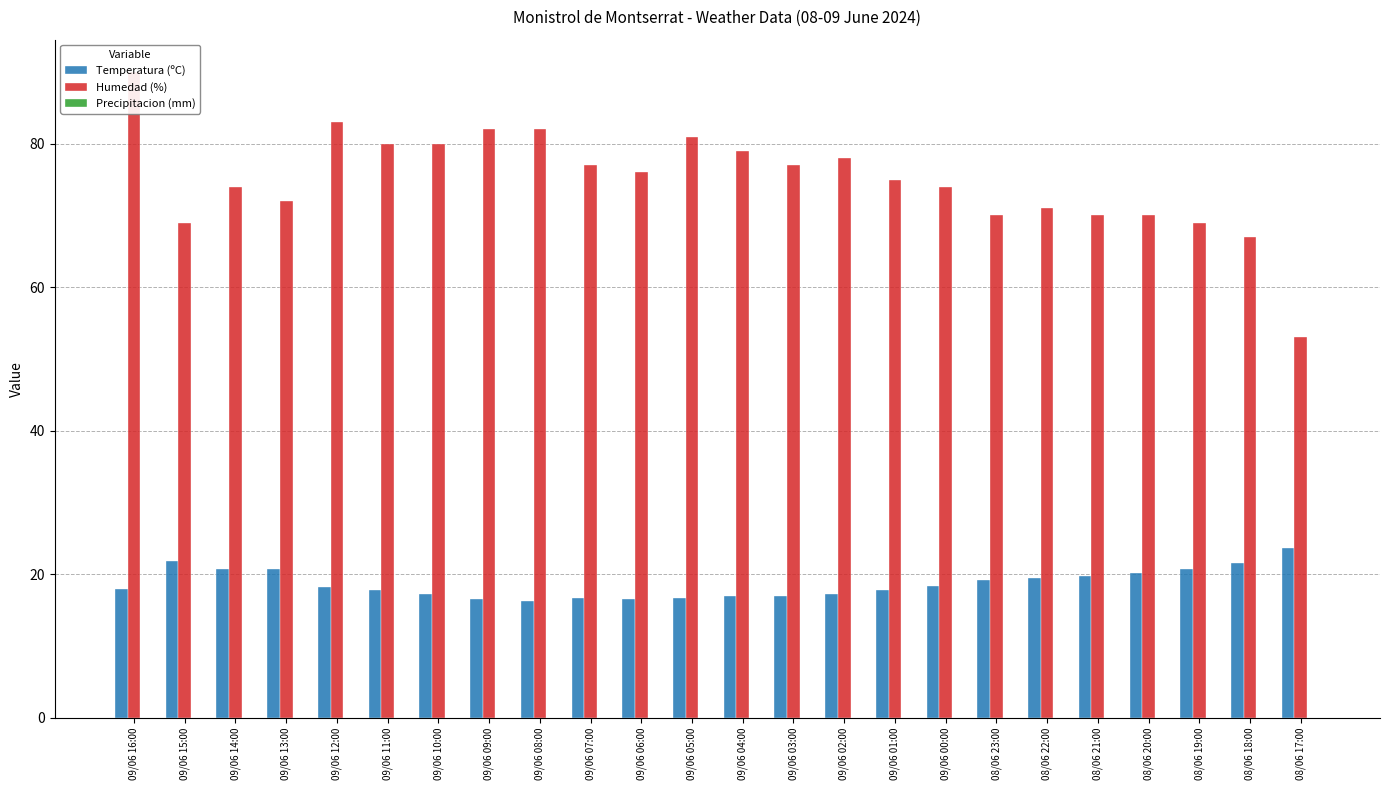

What is the label of the 21st bar from the left?

08/06 20:00